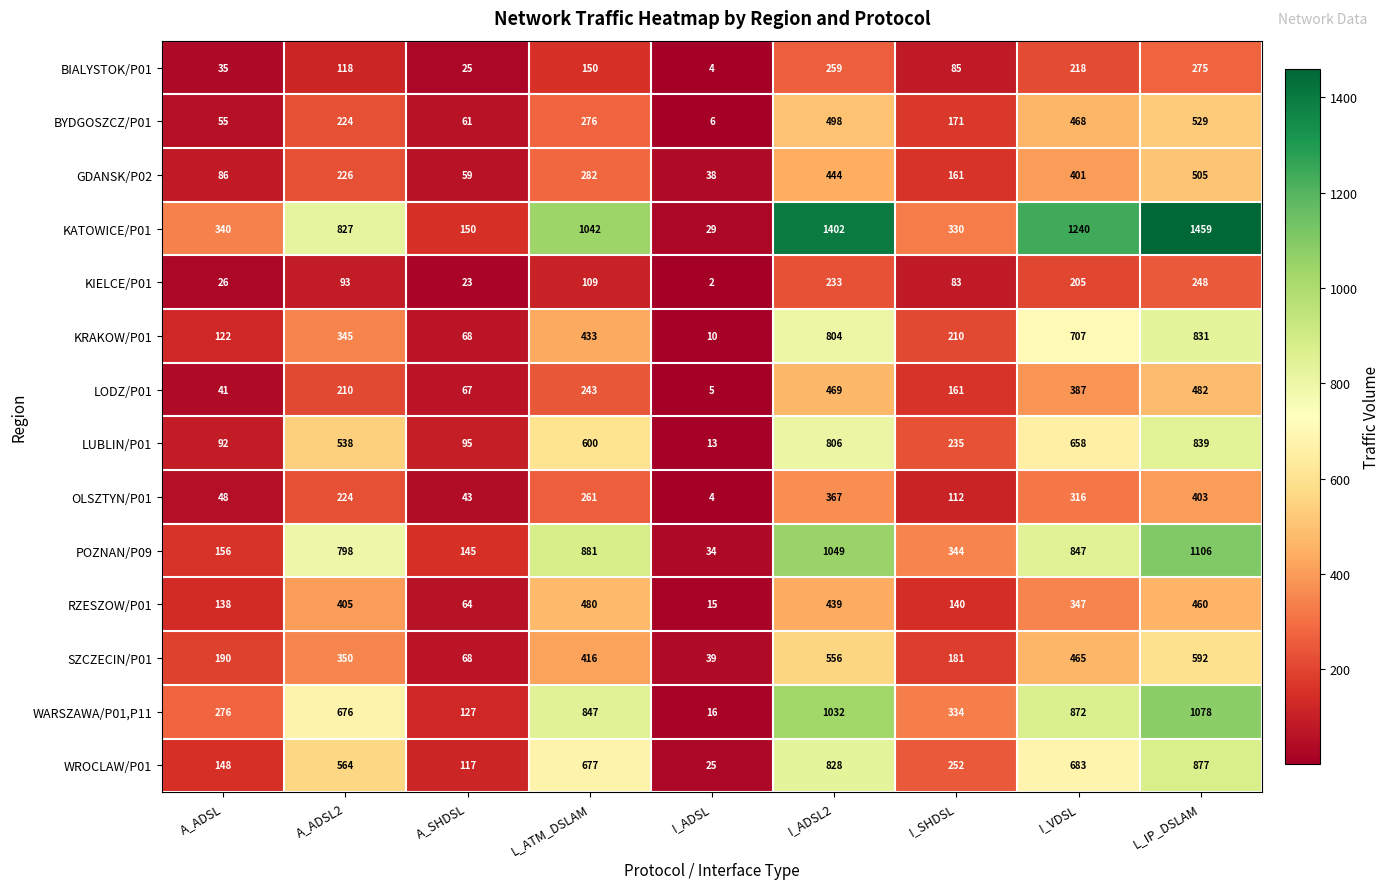

How many values in the KATOWICE/P01 series are below 827?

4